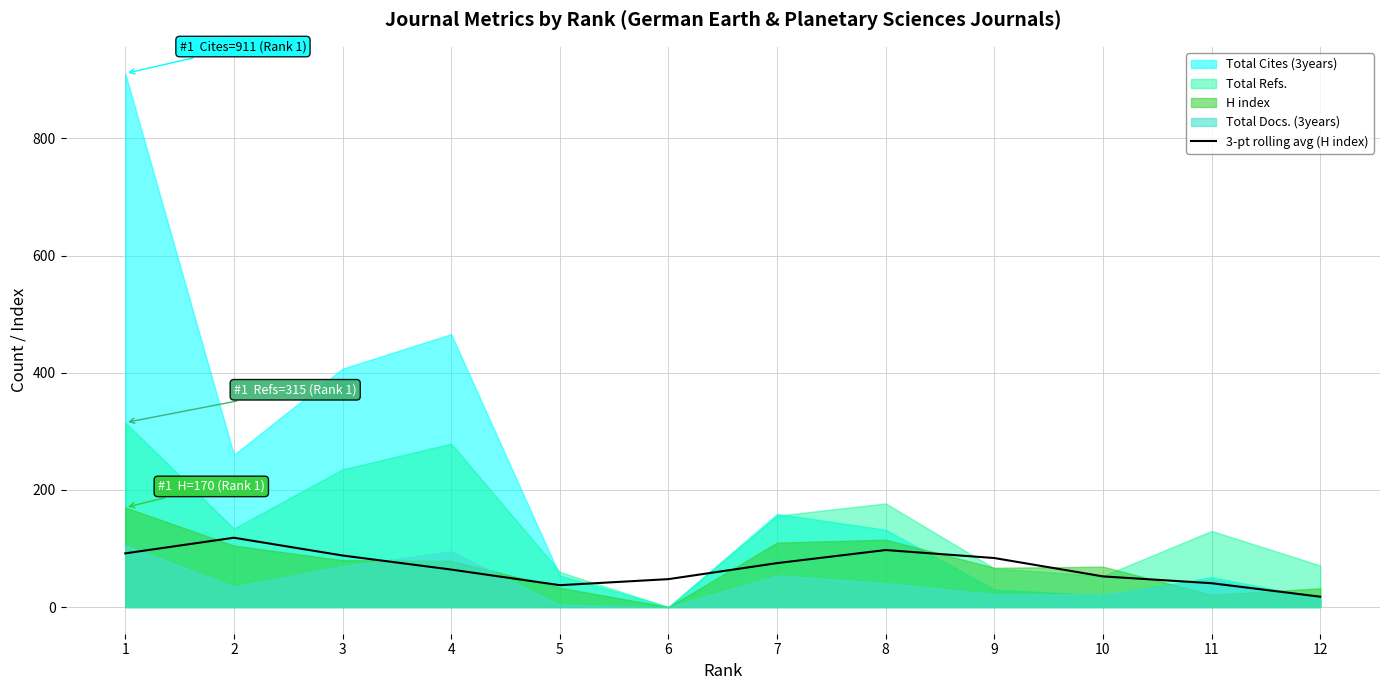

How many lines are shown in the chart?

1